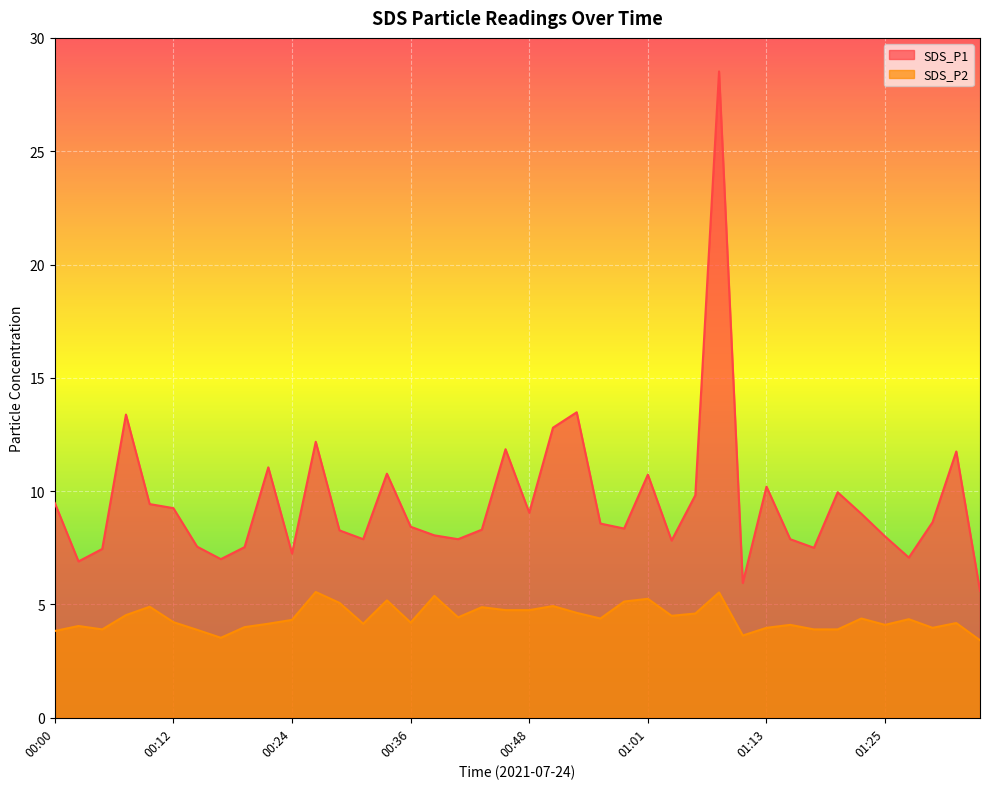

Which category has the lowest value in the SDS_P1 series?

01:35